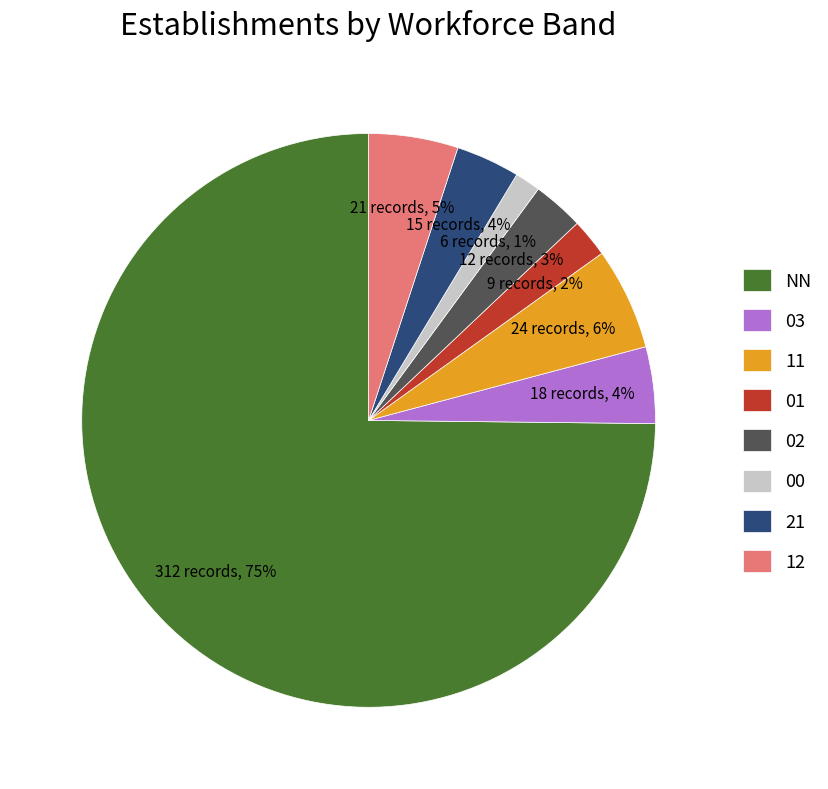

To the nearest percent, what is the difference between the 03 and 12 slice percentages?

1%